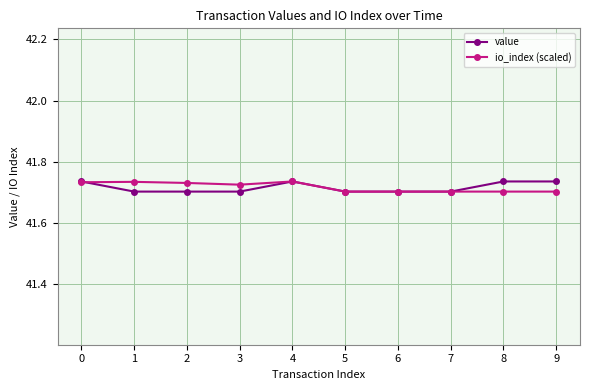

Is it true that io_index (scaled) equals 41.7 at 4?

True